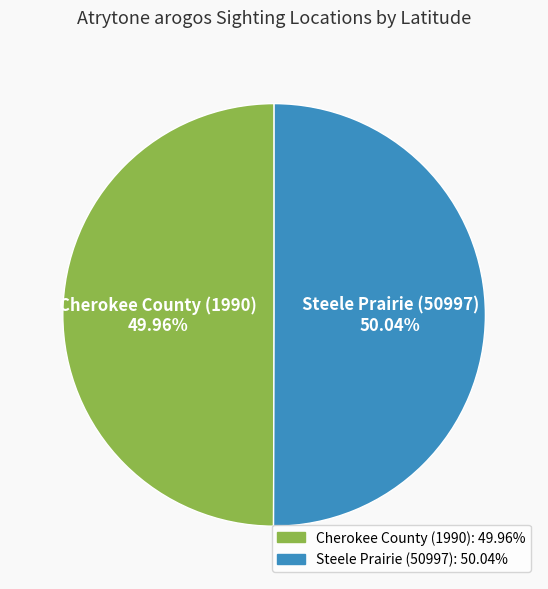

Is there any slice that represents more than half of the pie?

Yes